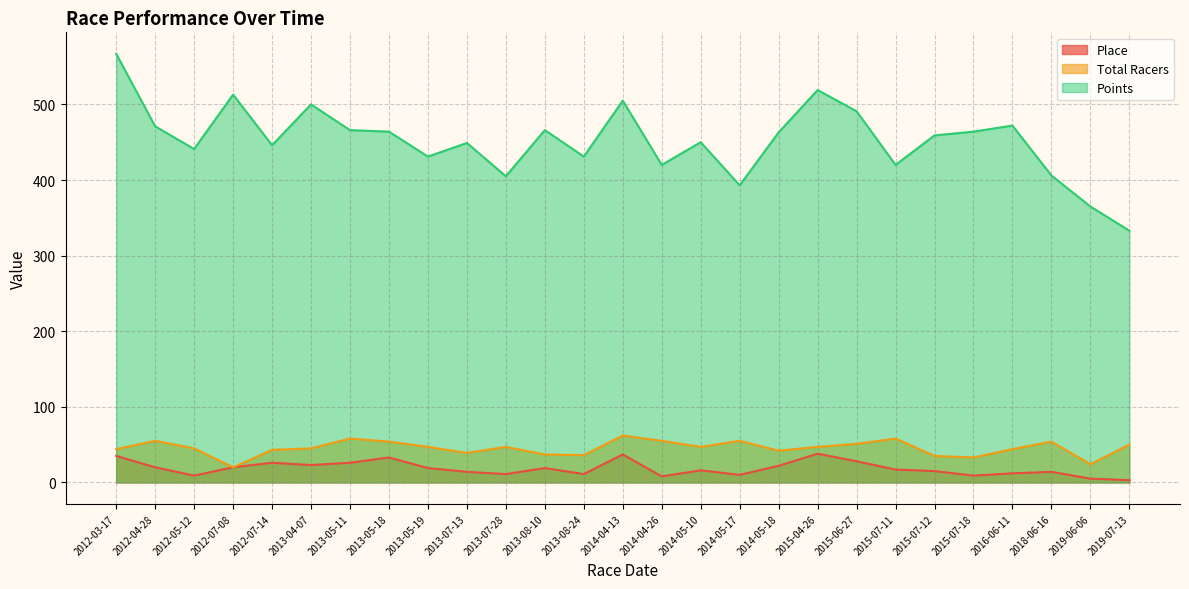

True or false: Points and Total Racers intersect in this chart.

False